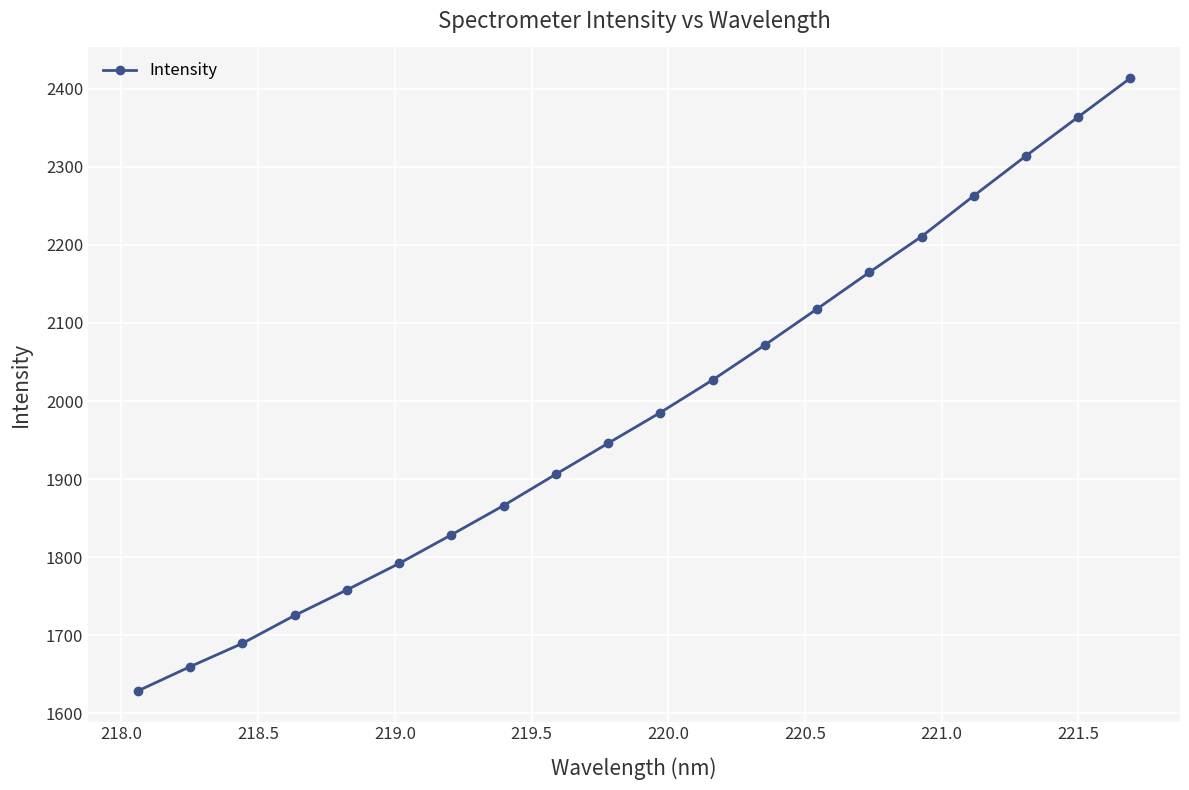

True or false: the data has more than 2 interior local peaks.

False